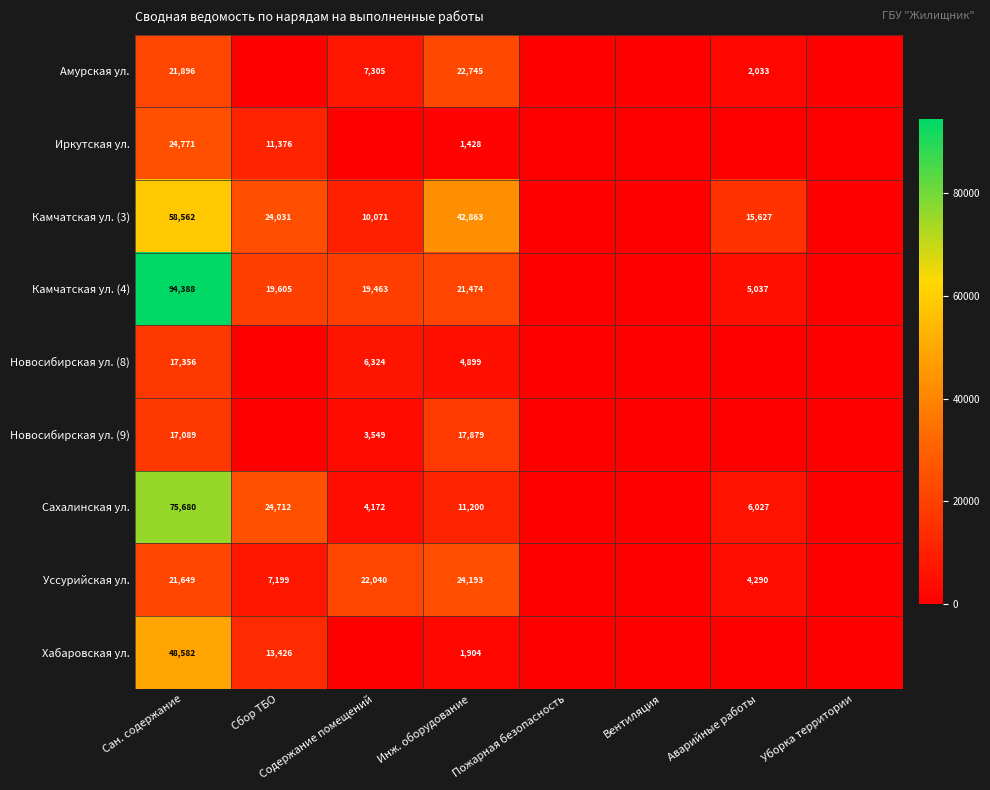

True or false: Камчатская ул. (3) has a value of 42863 at Инж. оборудование.

True